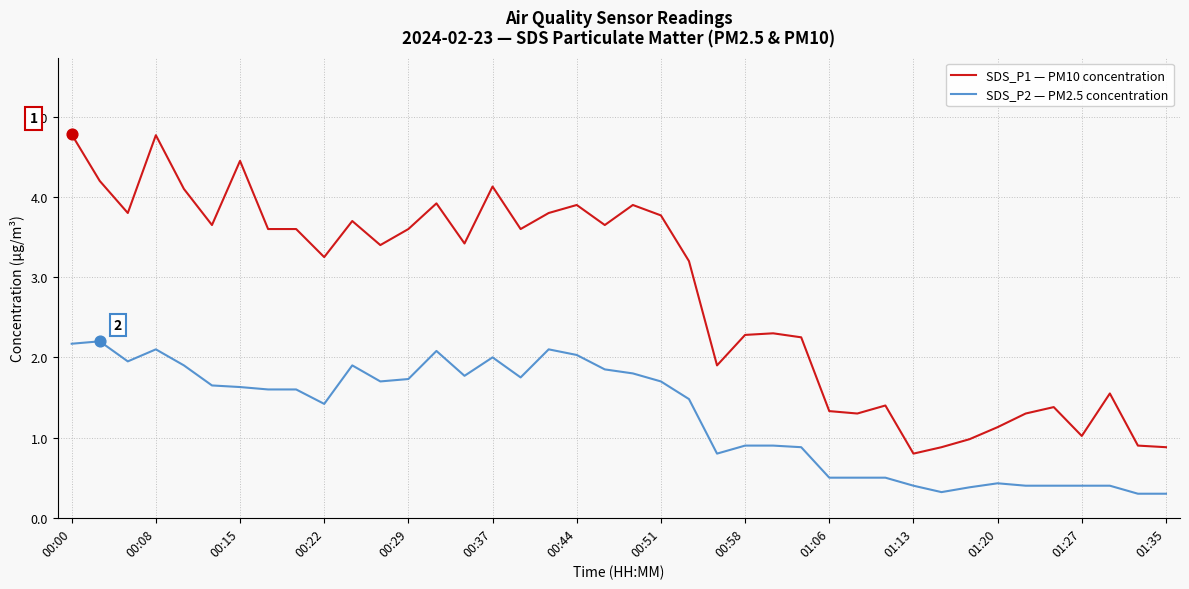

What is the difference between the maximum and minimum values in the SDS_P1 — PM10 concentration series?

4.0